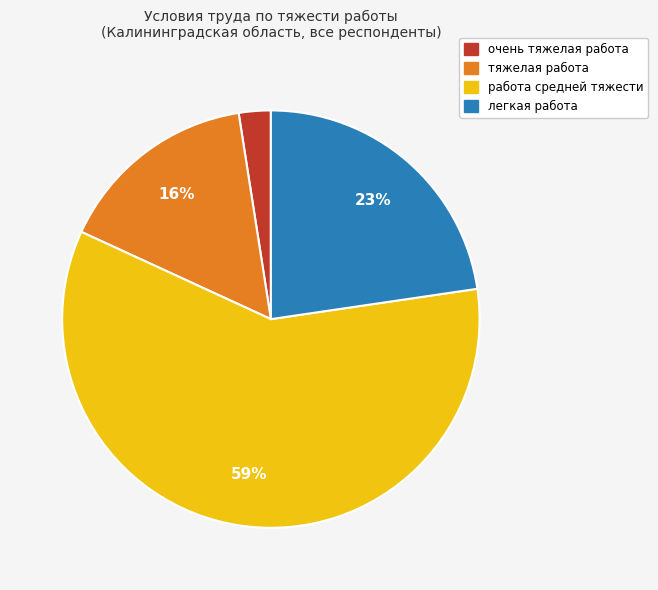

Is the sum of тяжелая работа and очень тяжелая работа greater than half?

No